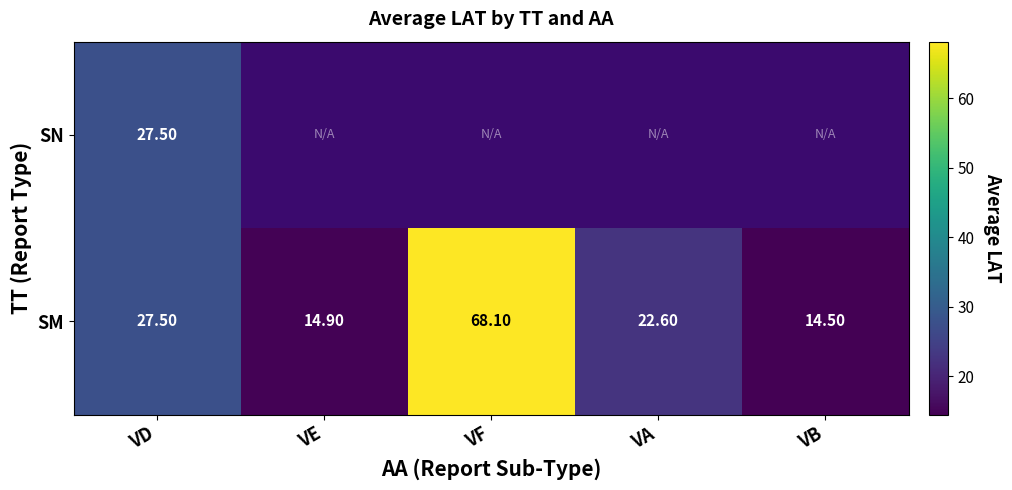

Rank the categories by SM value from lowest to highest.

VB, VE, VA, VD, VF